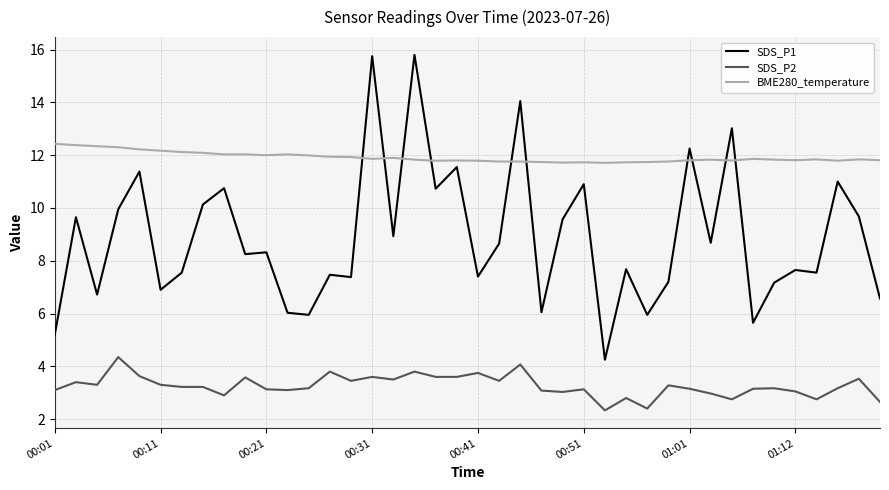

Which series has the largest total across all categories?

BME280_temperature